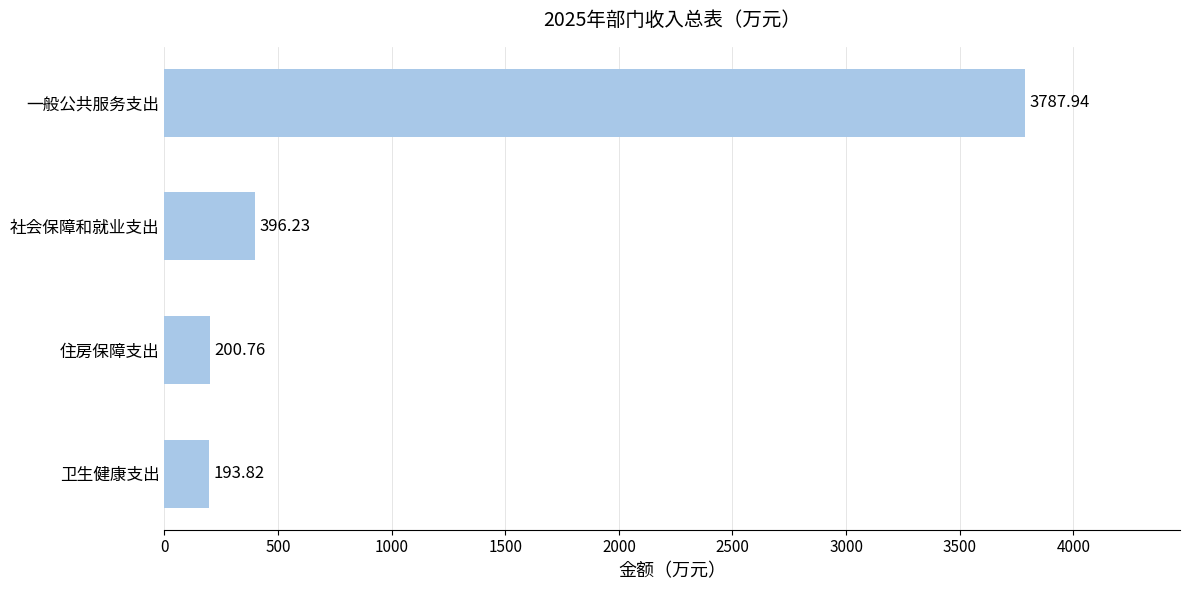

Which has a higher value, 社会保障和就业支出 or 住房保障支出?

社会保障和就业支出